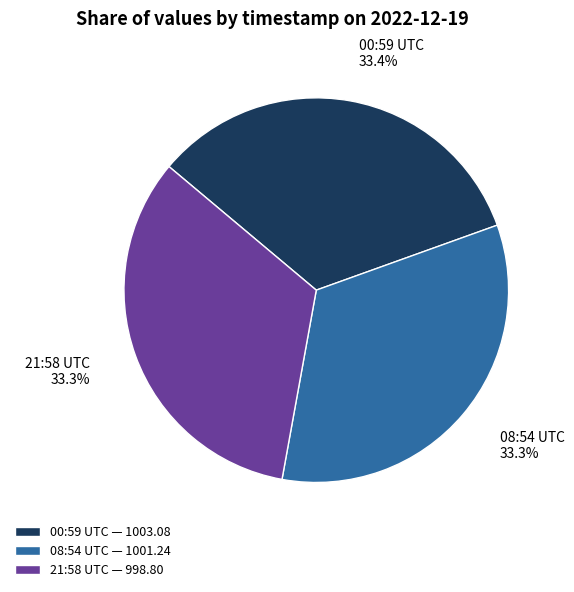

What is the total percentage of 08:54 UTC and 00:59 UTC?

66.7%